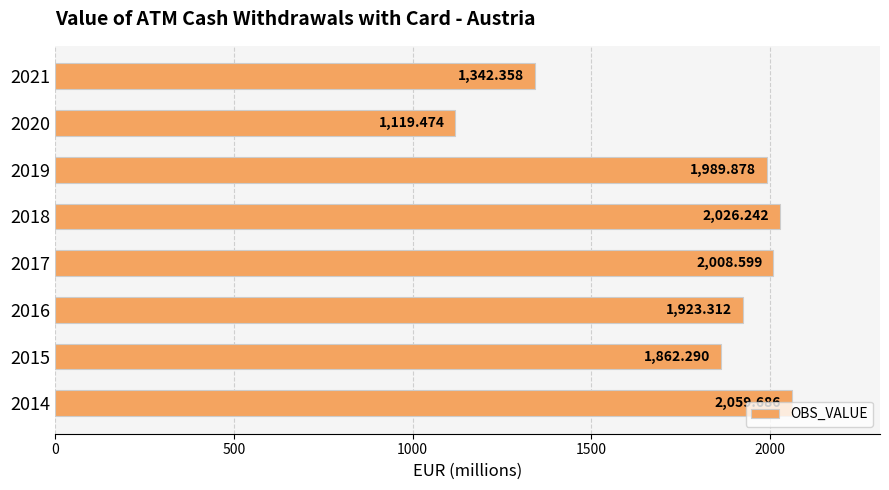

Approximately how many times larger is the value at 2019 compared to 2020?

1.8